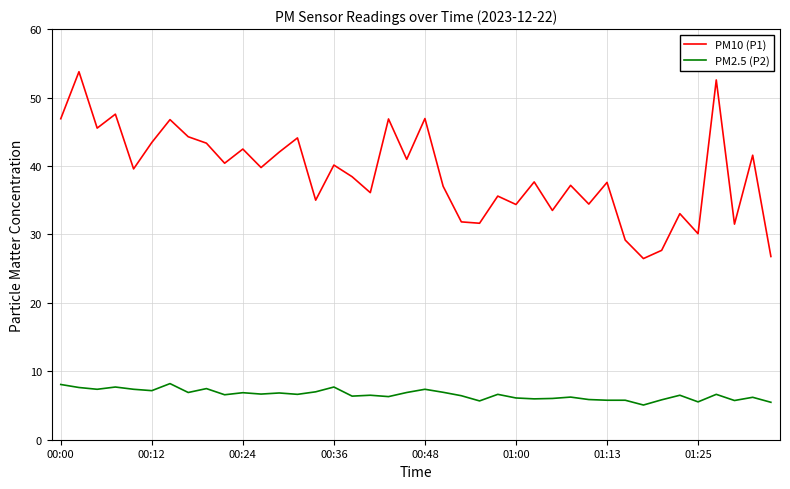

Which series has the largest total across all categories?

PM10 (P1)